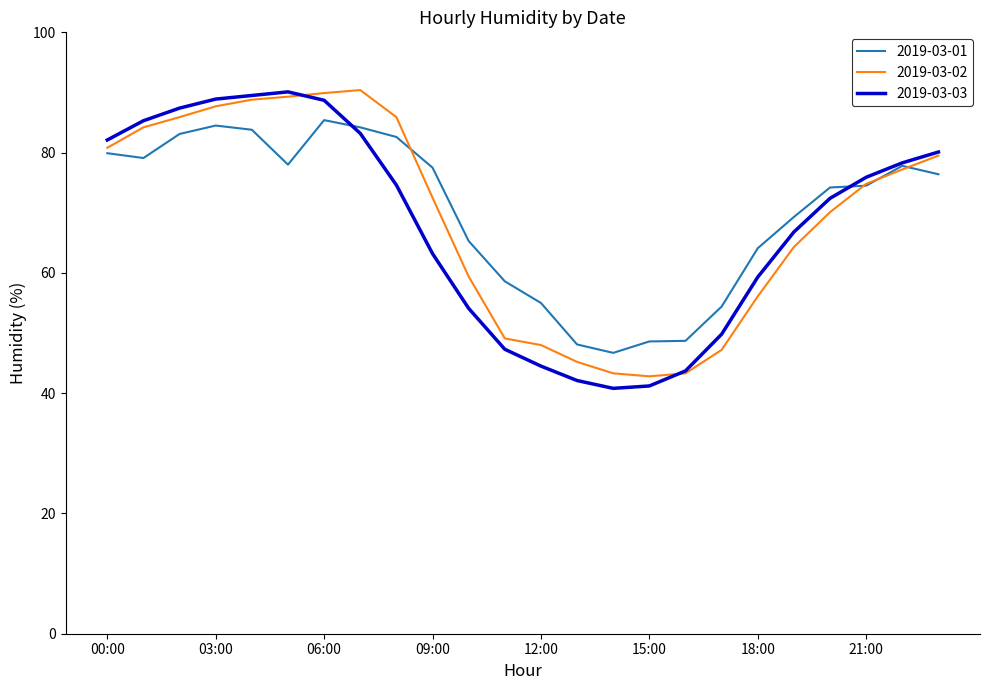

What is the smallest value displayed?

40.8